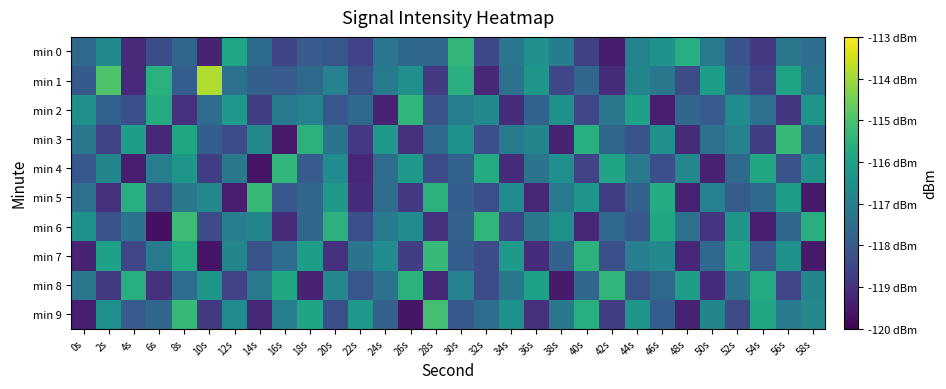

At how many categories does at least one series exceed -116?

22